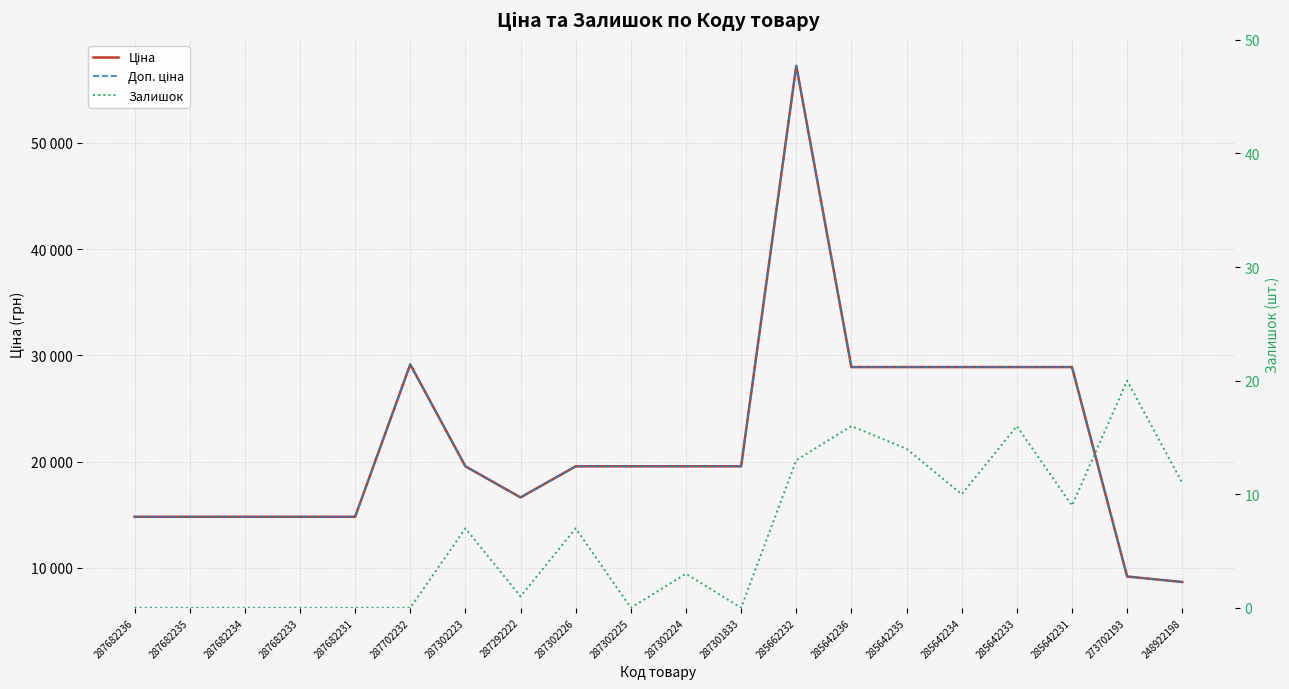

Does the chart have visible grid lines?

Yes